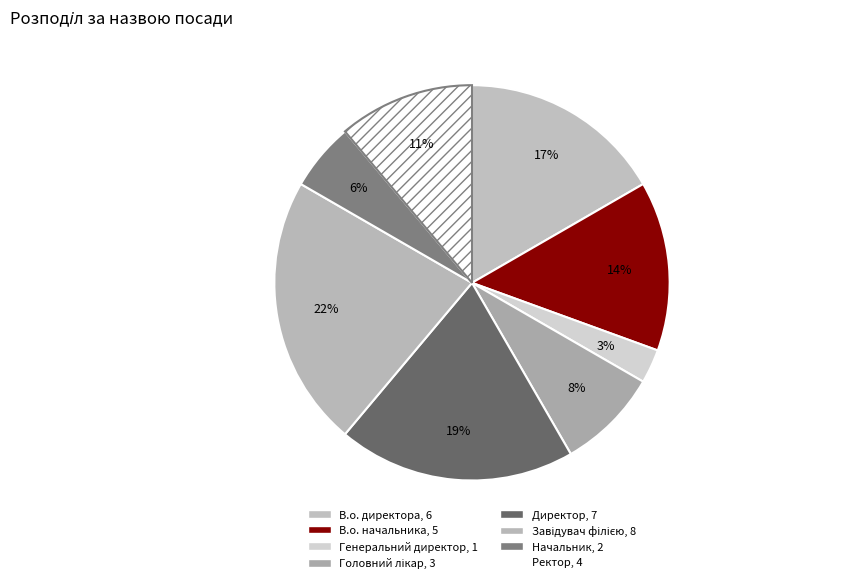

To the nearest percent, what percentage of the pie is В.о. начальника?

14%